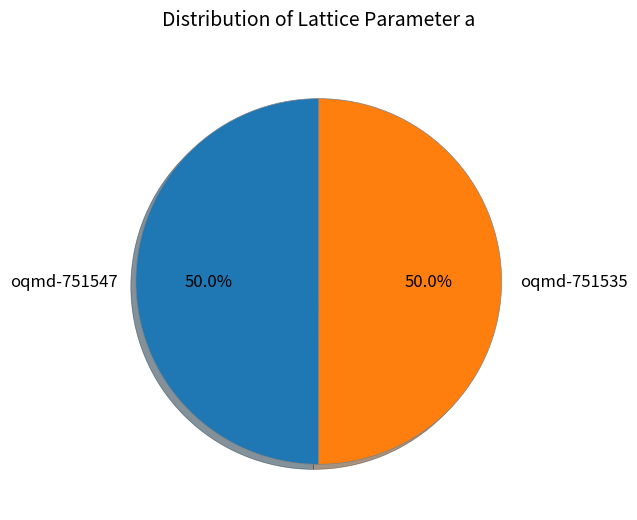

What percentage is NOT represented by oqmd-751535?

50.0%